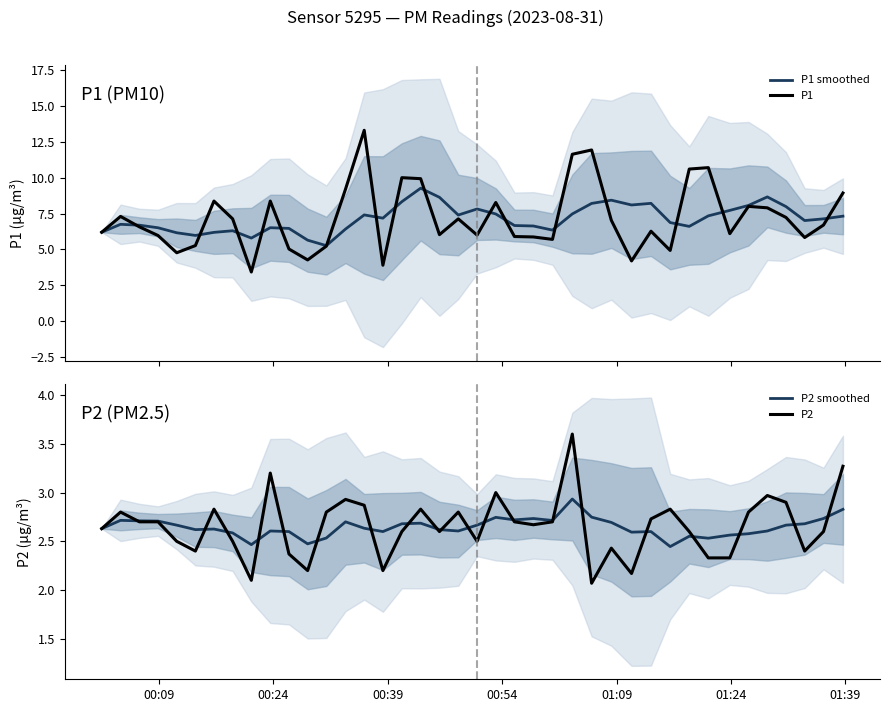

What is the highest value of the P1 series?

13.3